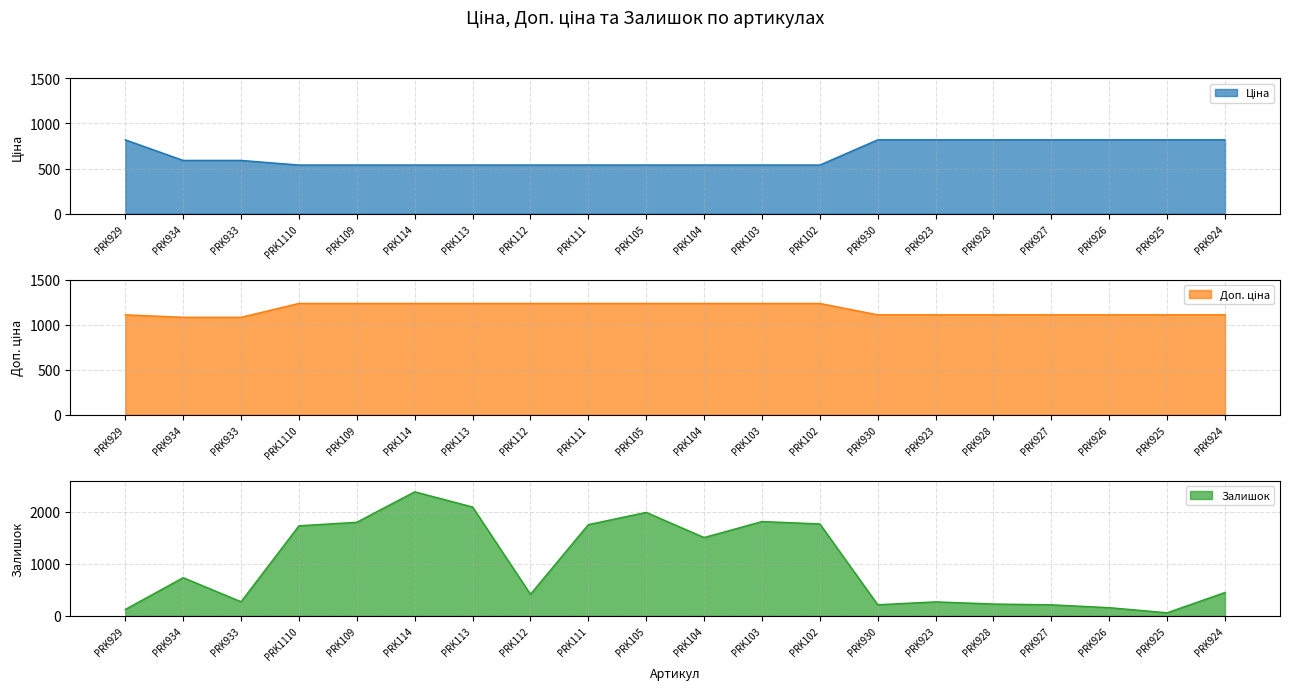

True or false: Доп. ціна has more than 2 points higher than both neighbors.

False